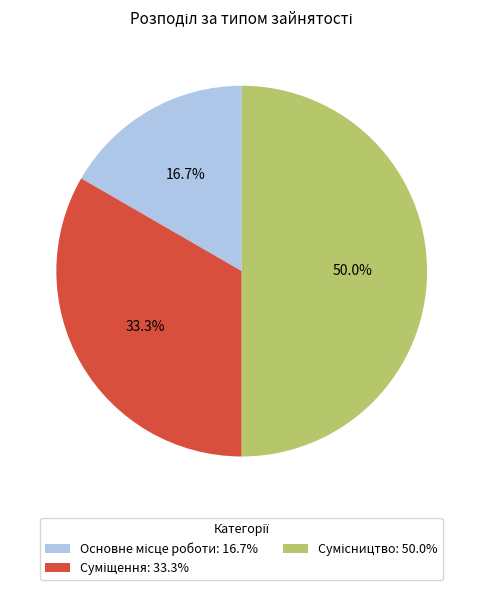

Is it true that Суміщення is 33% of the pie?

True